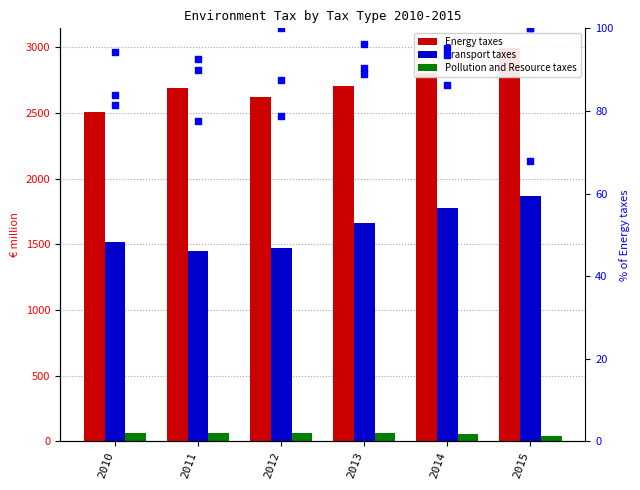

Which series has the widest spread of Y values?

Energy taxes